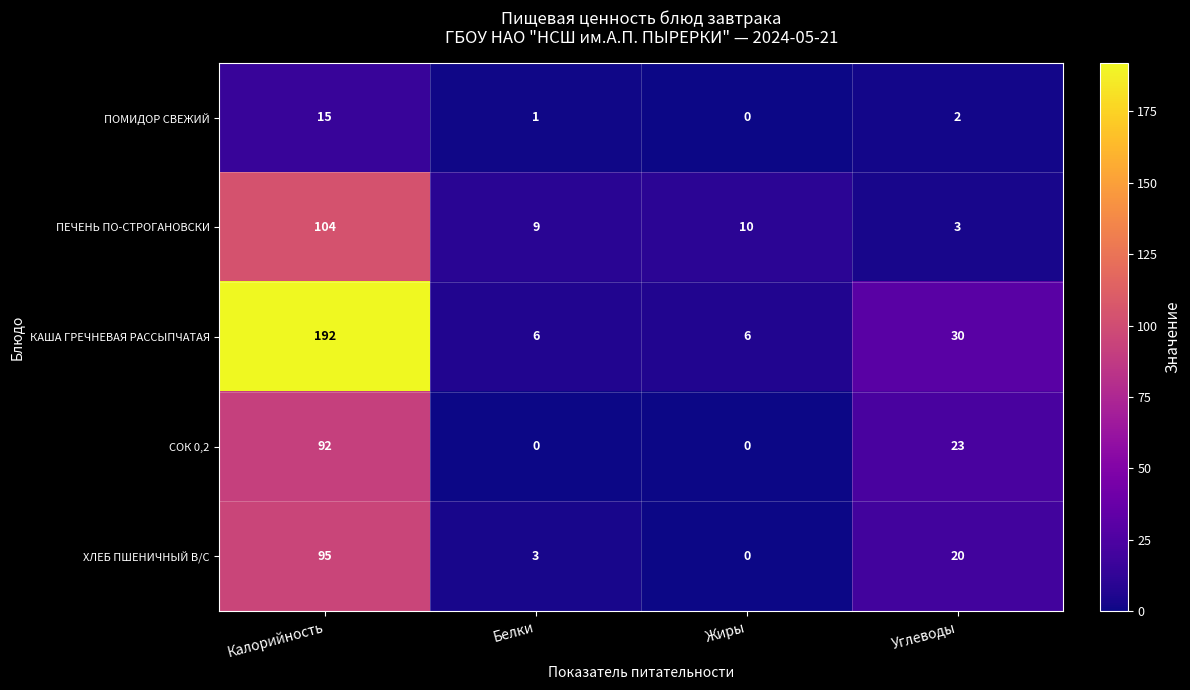

What is the difference between the maximum and minimum values in the ХЛЕБ ПШЕНИЧНЫЙ В/С series?

95